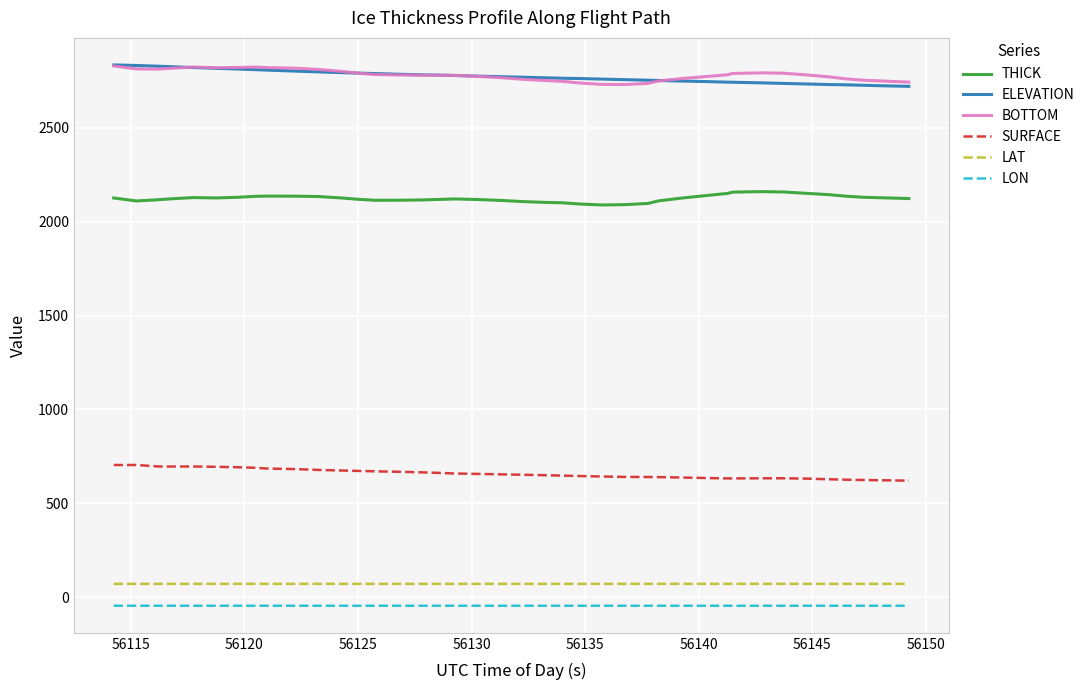

What is the maximum value shown in the chart?

2835.0